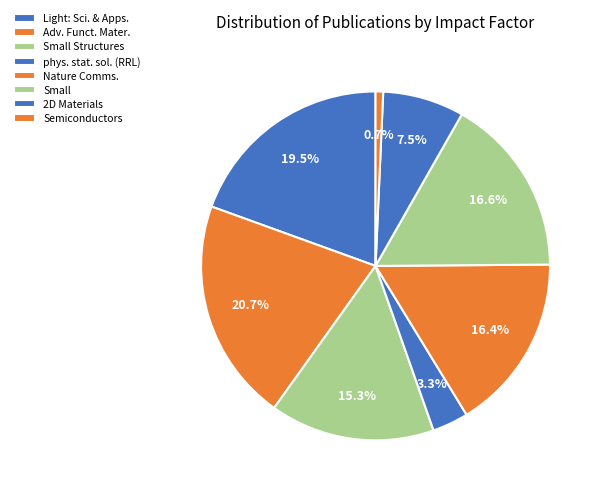

How many segments does this pie chart have?

8